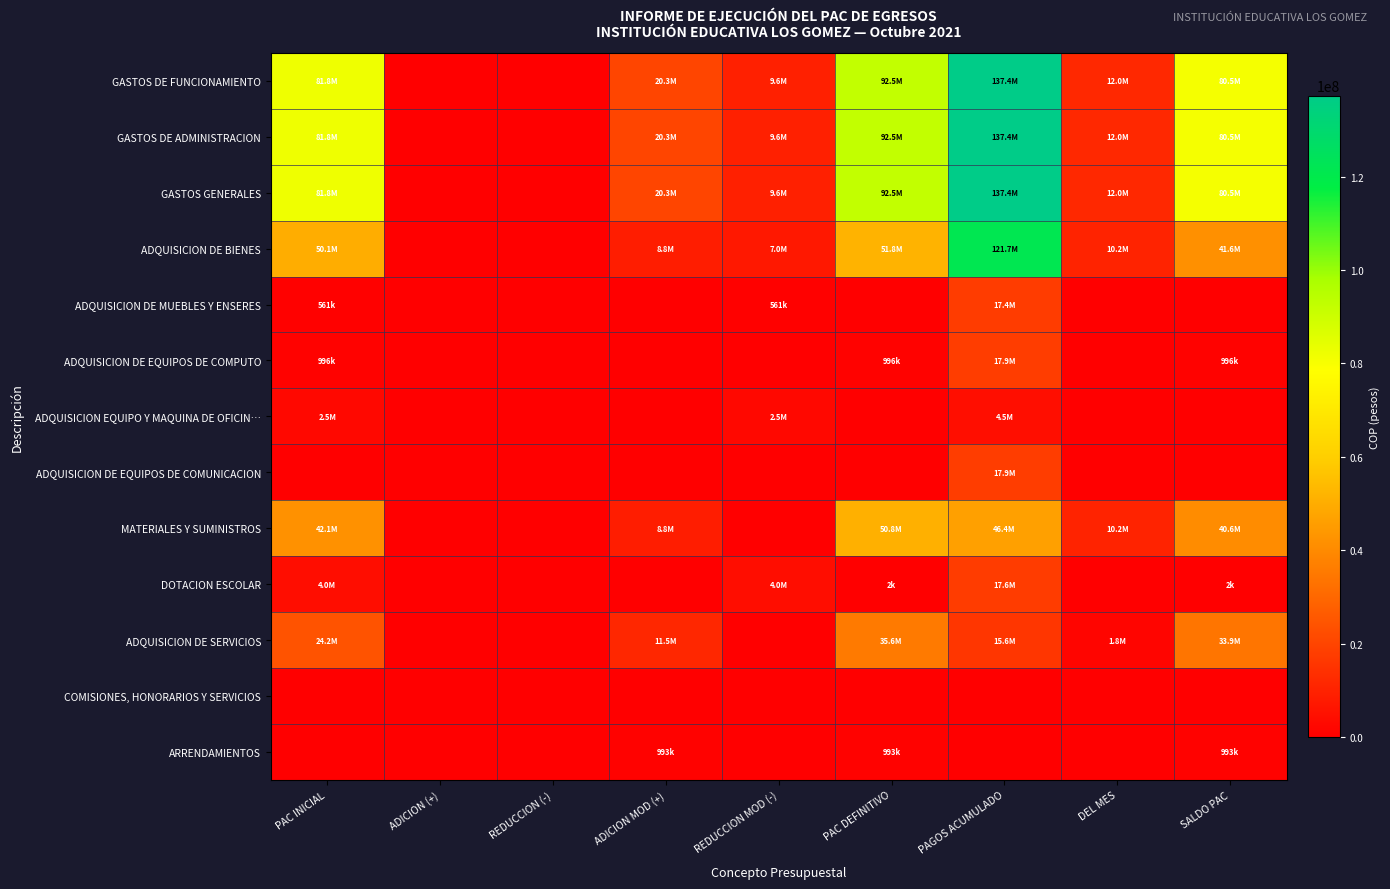

What is the spread (max minus min) of values at DEL MES?

11999208.0